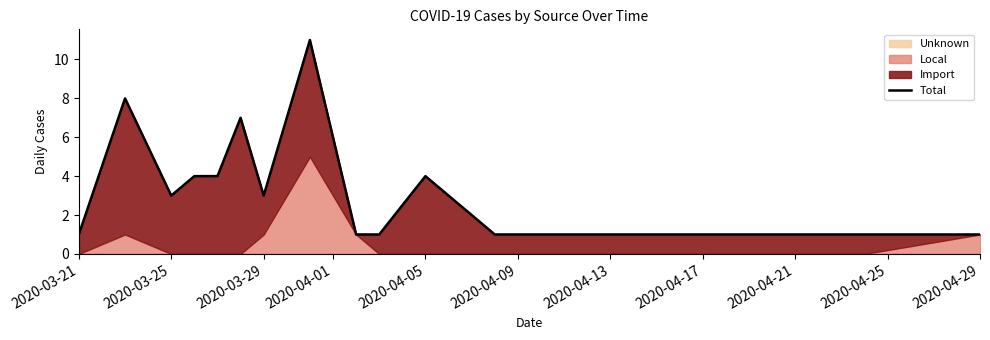

Which label corresponds to the smallest value in the chart?

2020-03-21